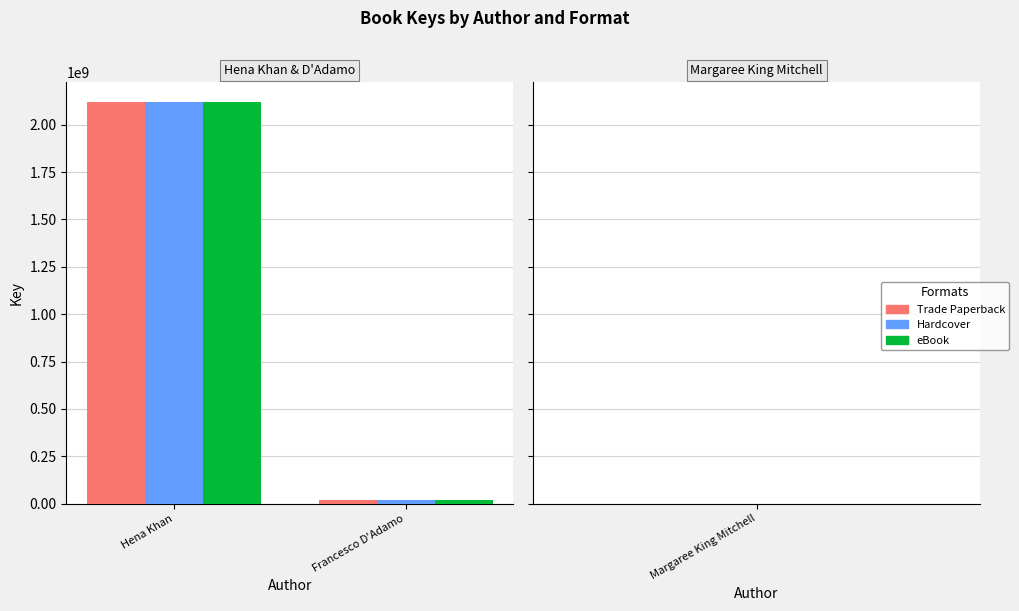

Is it true that Hardcover equals 18586620 at Francesco D'Adamo?

True